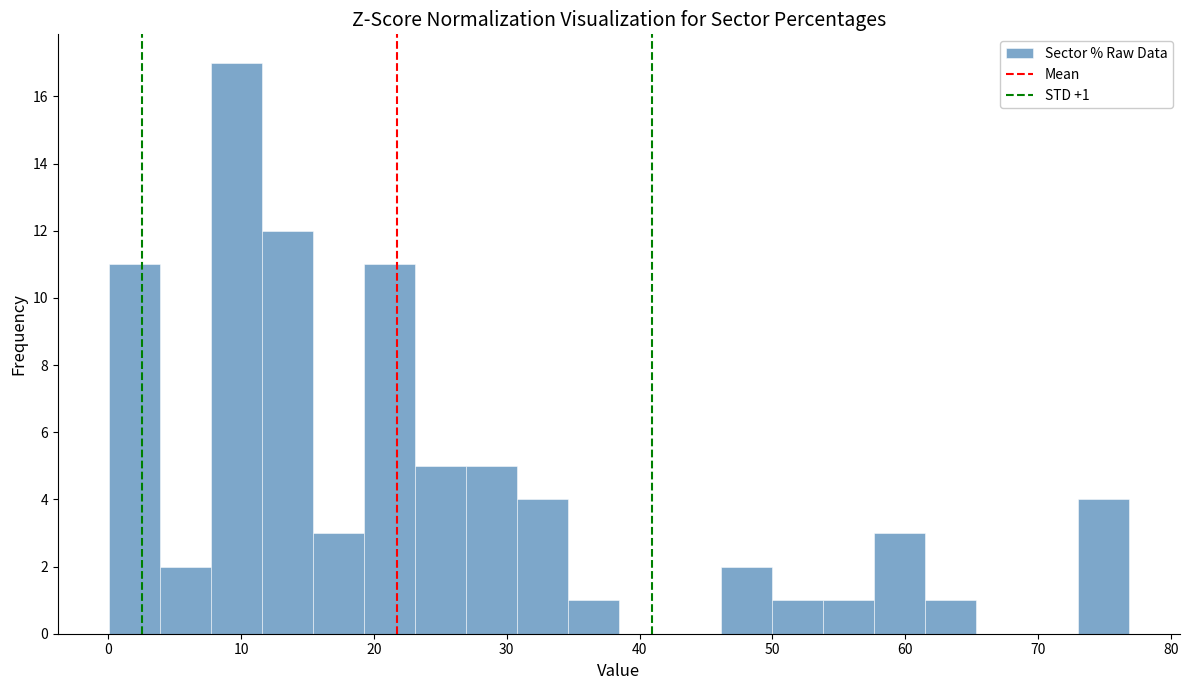

Read against the x-axis, roughly where is the centre of the tallest bar?

10